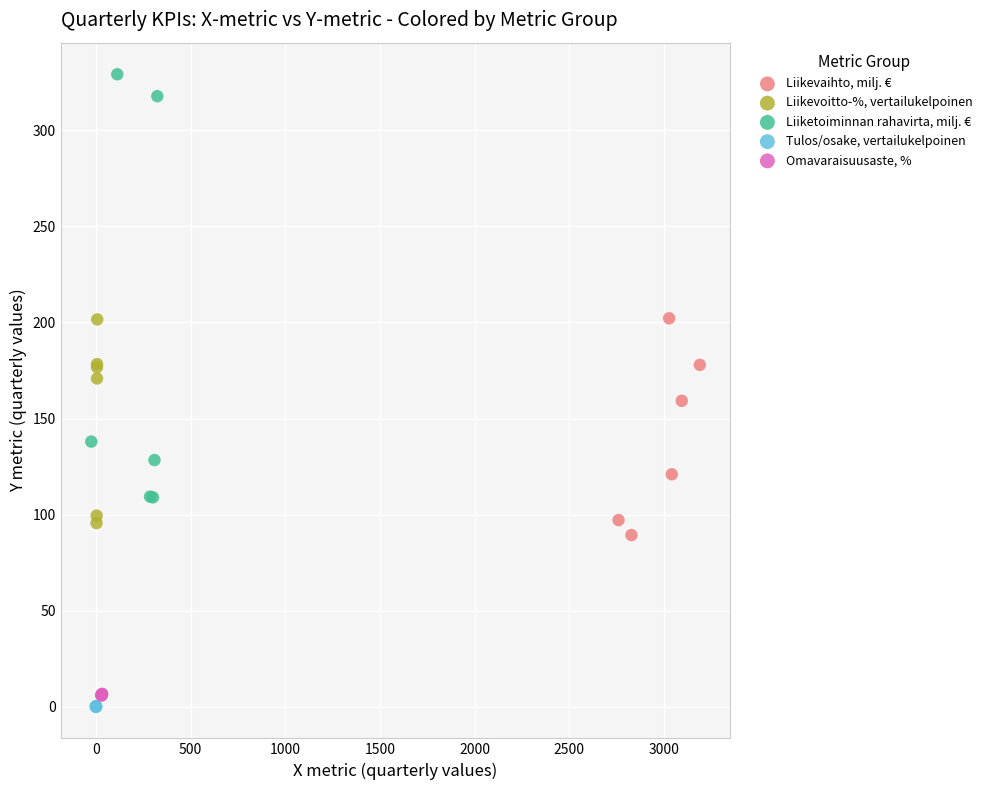

Which series has the widest spread of Y values?

Liiketoiminnan rahavirta, milj. €